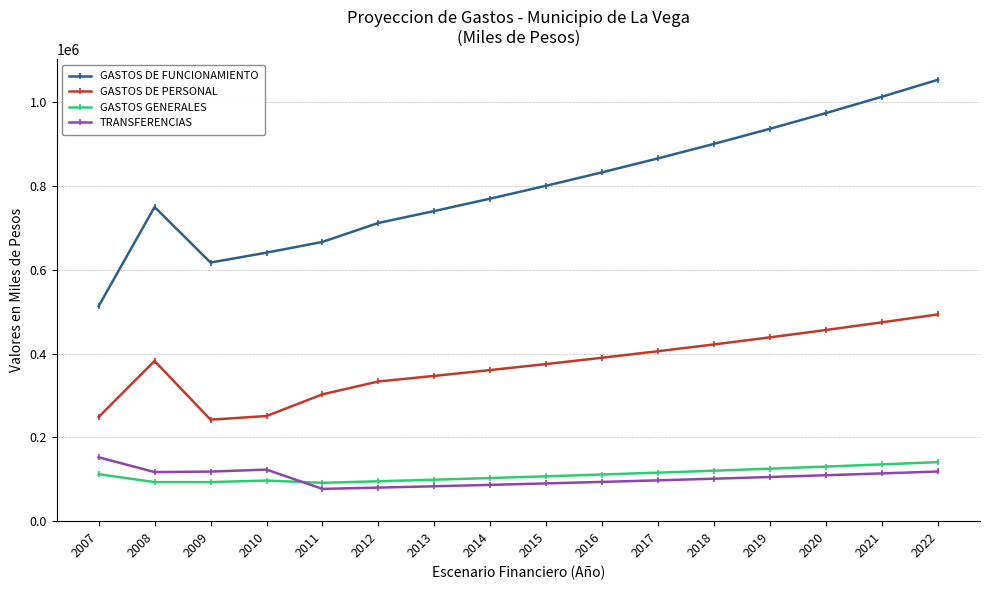

What is the smallest value displayed?

76995.0